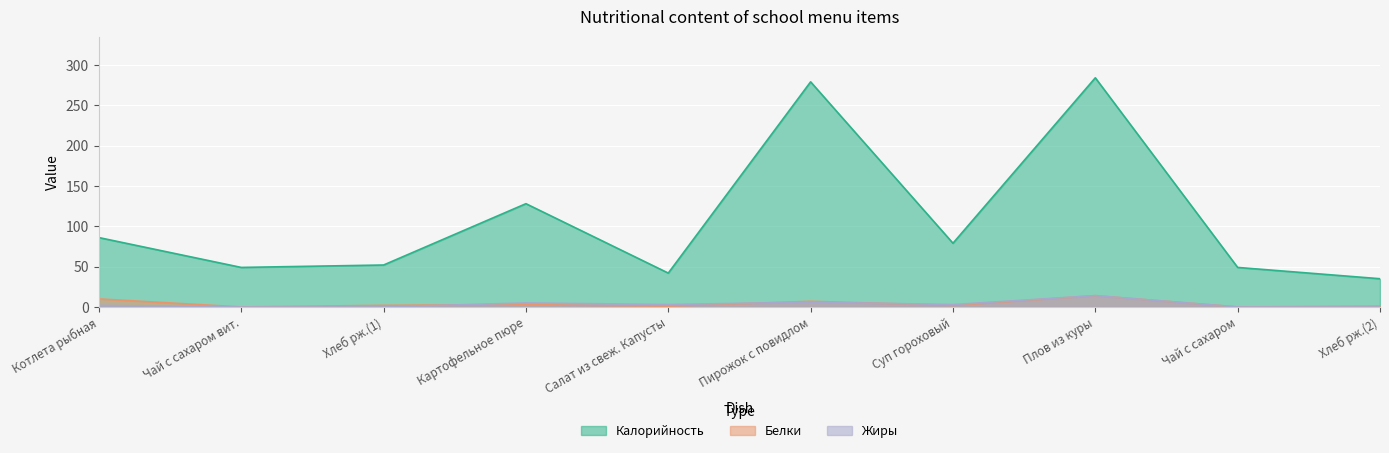

Reading left to right, list all the values displayed in this chart.

Калорийность: 86	49	52	128	42	279	79	284	49	35
Белки: 10	0	2	3	1	7	2	14	0	1
Жиры: 2	0	0	5	3	6	3	14	0	0